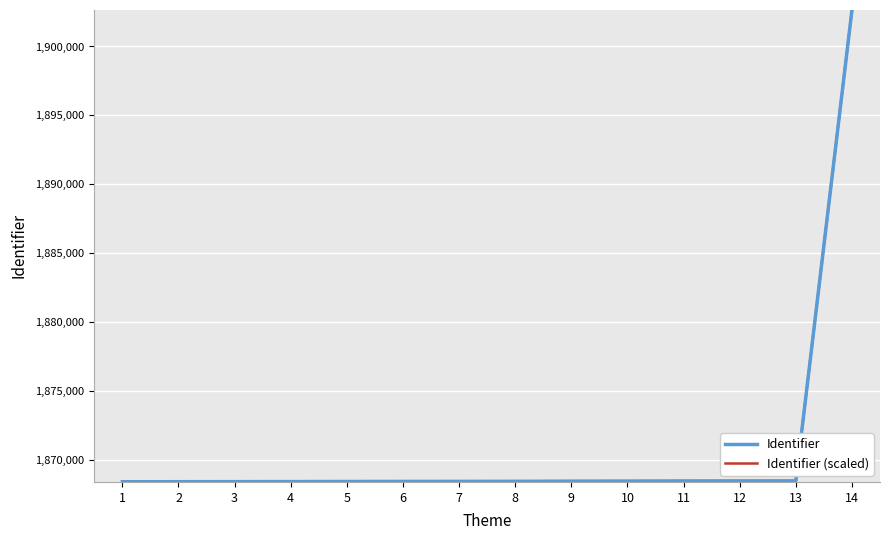

What is the difference between the maximum and minimum values in the Identifier (scaled) series?

34254